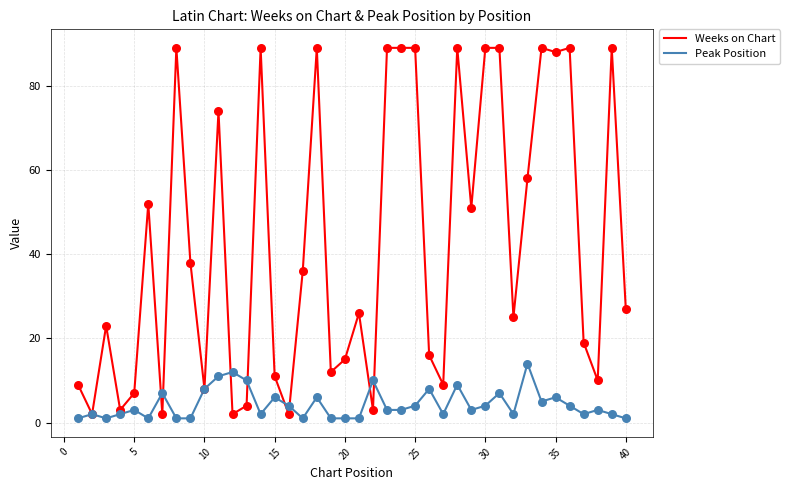

Which series has the largest total across all categories?

Weeks on Chart